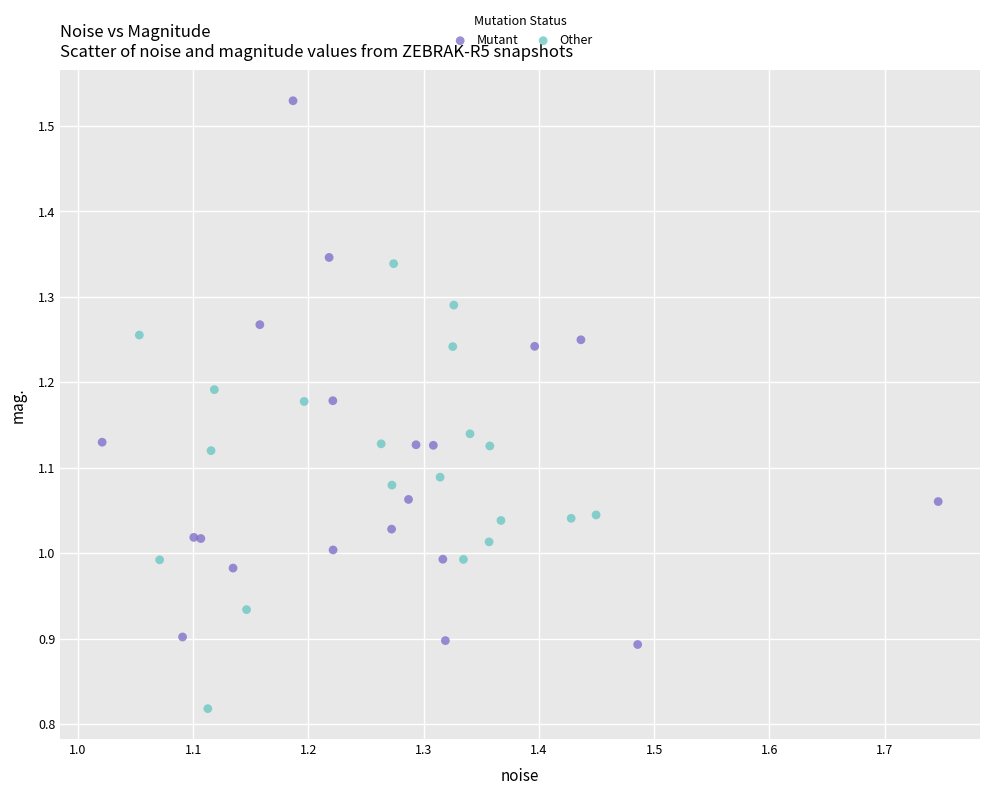

What are all the series names shown in the legend?

Mutant, Other